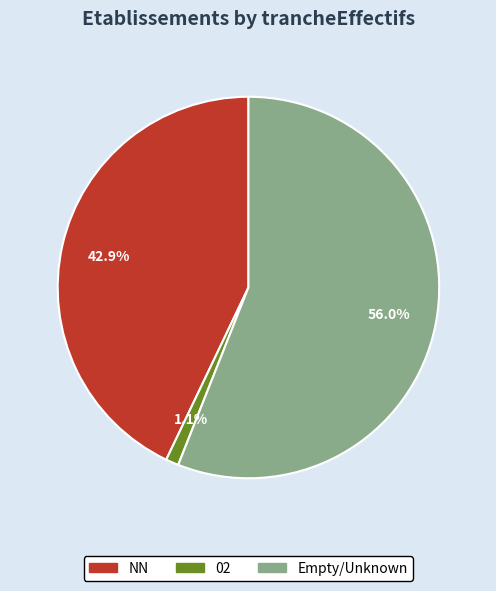

Is there any slice that represents more than half of the pie?

Yes